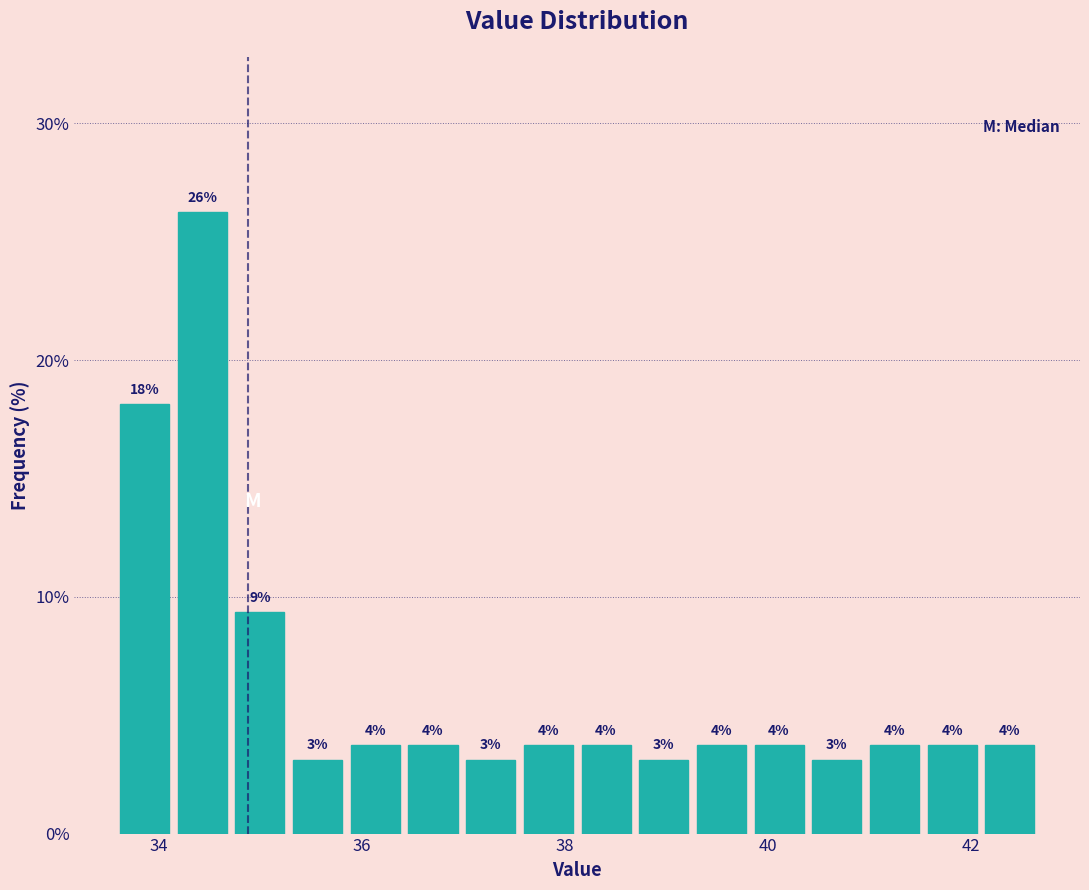

Read against the x-axis, roughly where is the centre of the tallest bar?

34.4